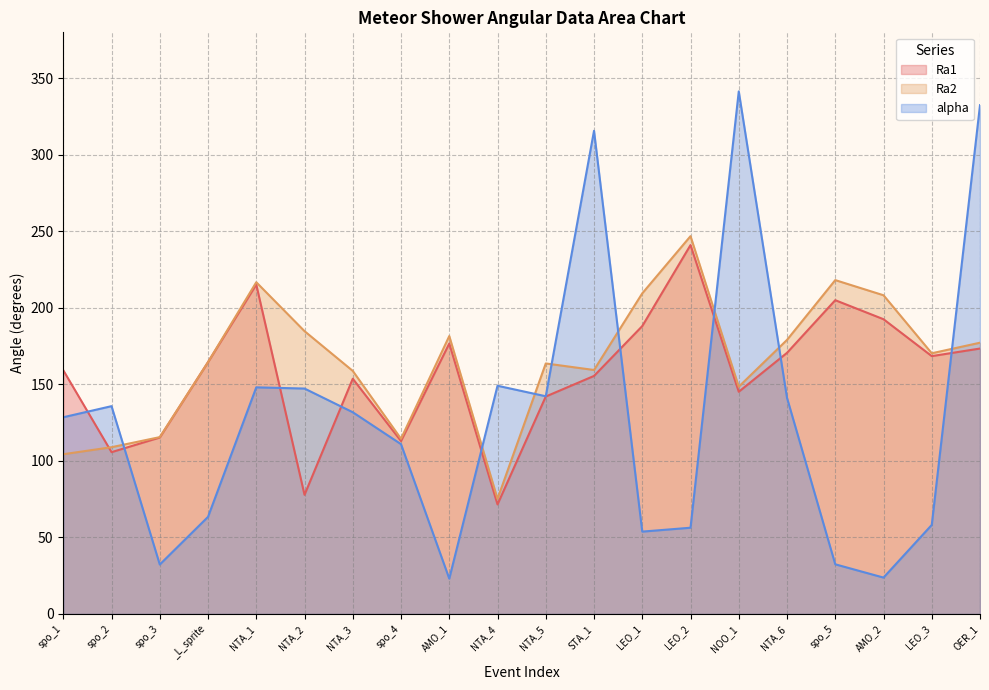

What are all the series names shown in the legend?

Ra1, Ra2, alpha